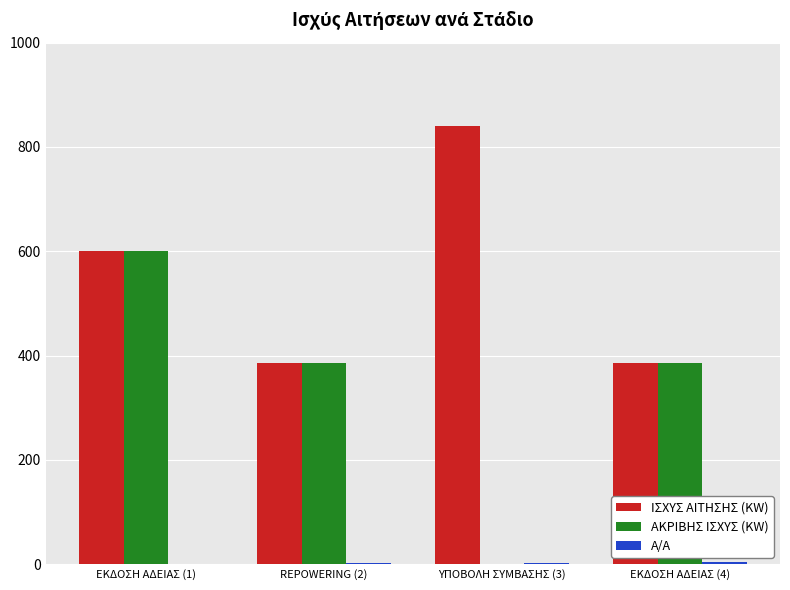

The value of ΑΚΡΙΒΗΣ ΙΣΧΥΣ (KW) at REPOWERING (2) is 178. True or false?

False